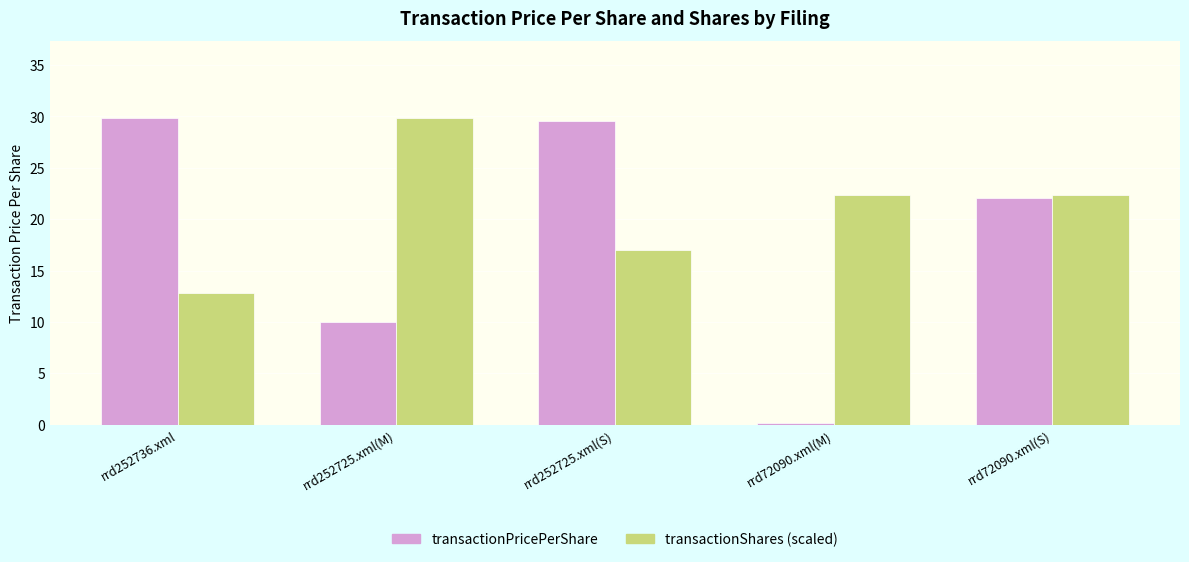

How many bars are there in total?

10